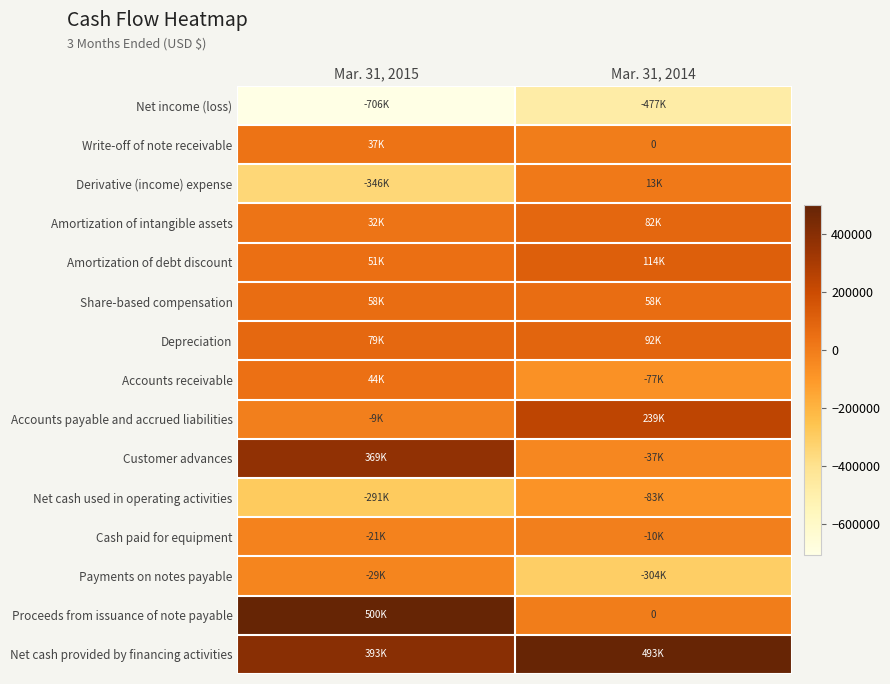

Is it true that Net income (loss) equals -476792 at Mar. 31, 2014?

True